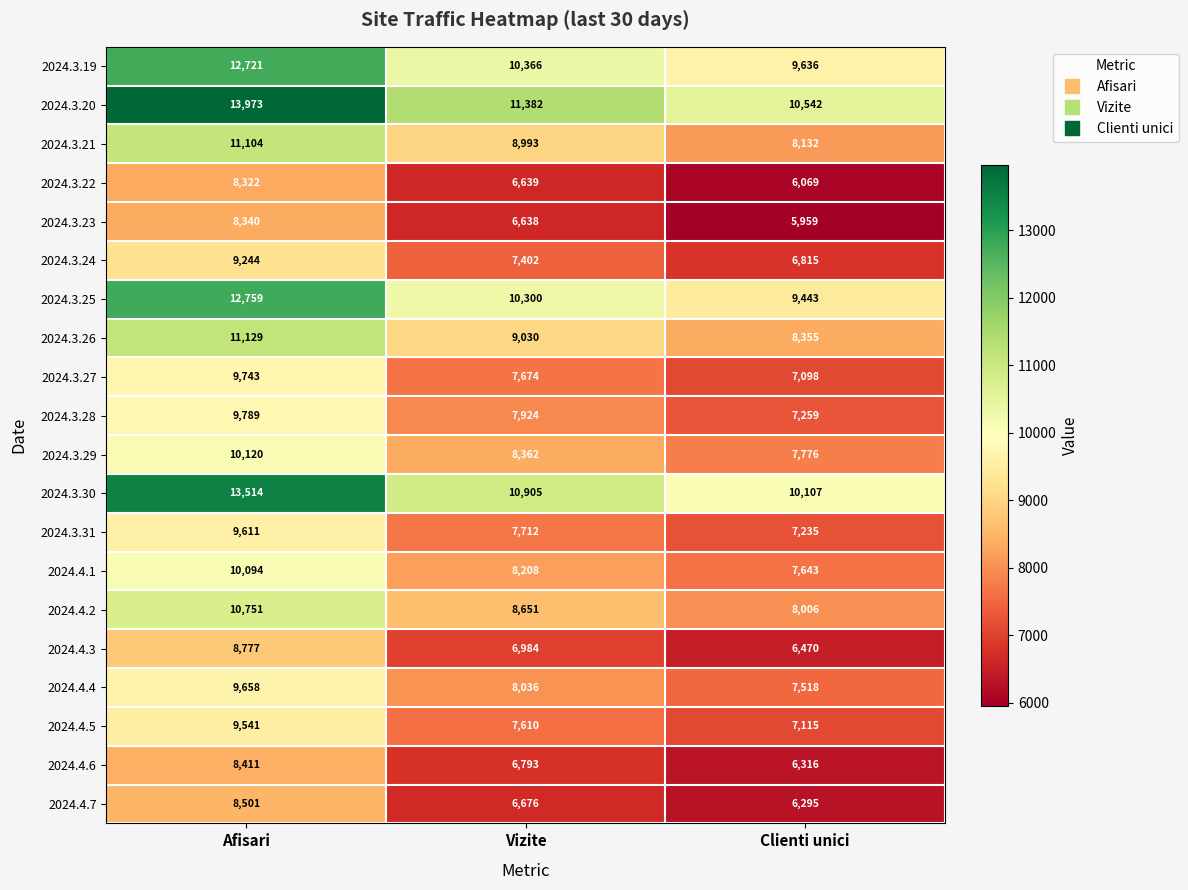

Is the value of 2024.3.29 at Afisari greater than the value of 2024.3.26 at Clienti unici?

Yes